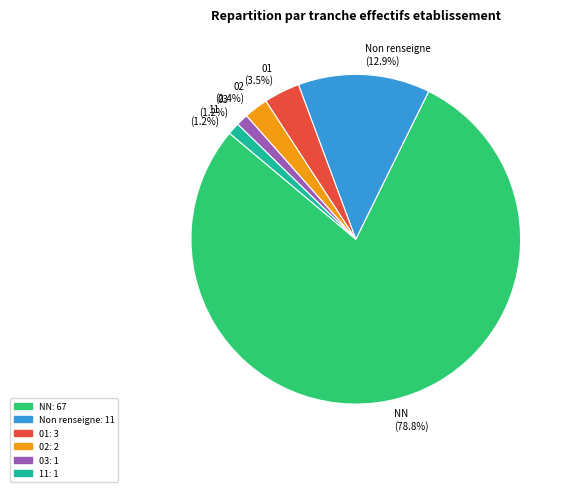

Combined, what portion of the pie is NN and 02?

81.2%